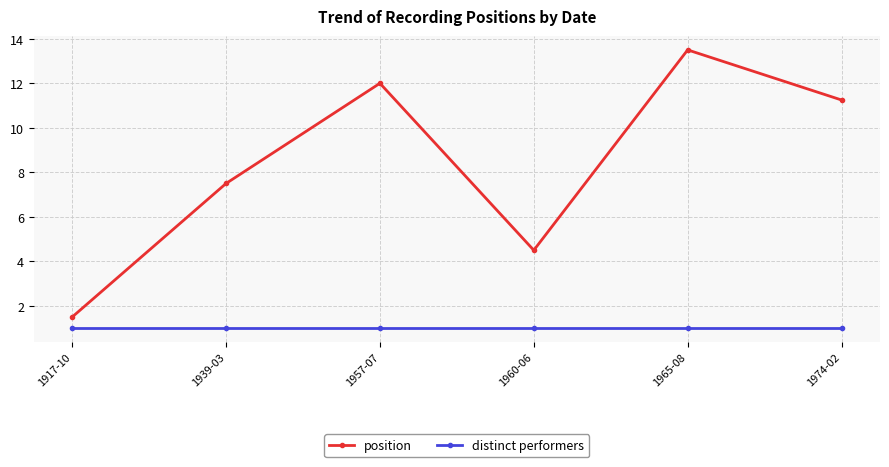

What is the label of the 4th point from the right?

1957-07